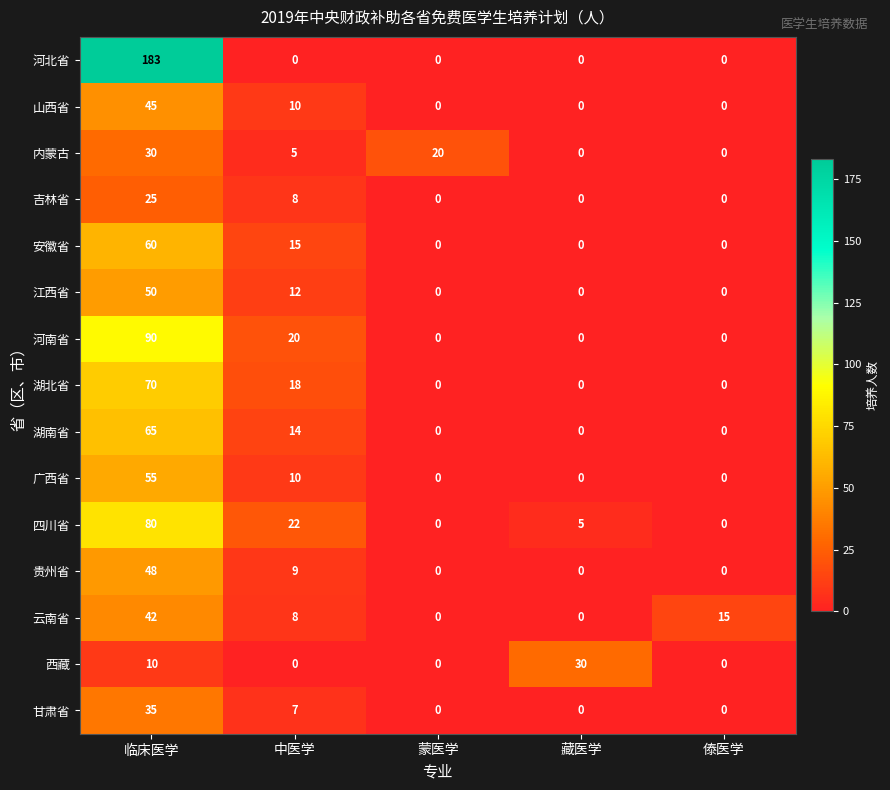

What is the spread (max minus min) of values at 临床医学?

173